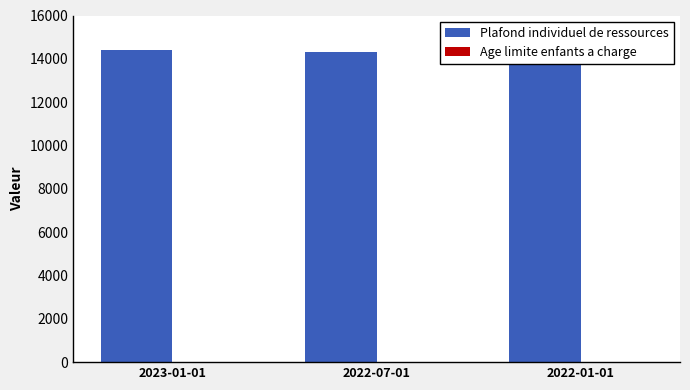

The Plafond individuel de ressources series shows 19315.3 at 2022-07-01. True or false?

False